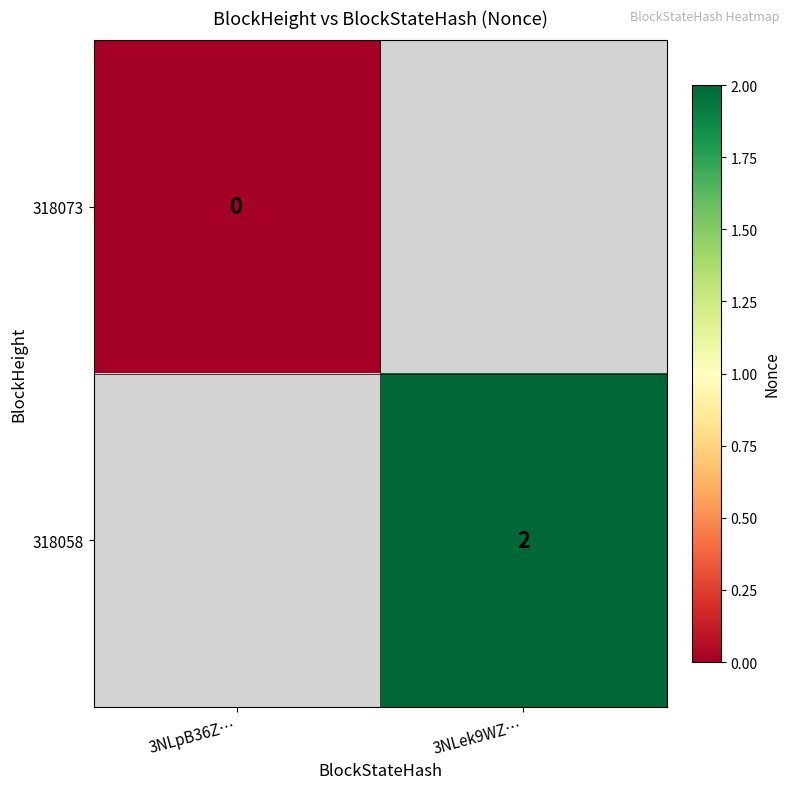

Is the value of 318058 at 3NLek9WZ… greater than the value of 318073 at 3NLpB36Z…?

Yes